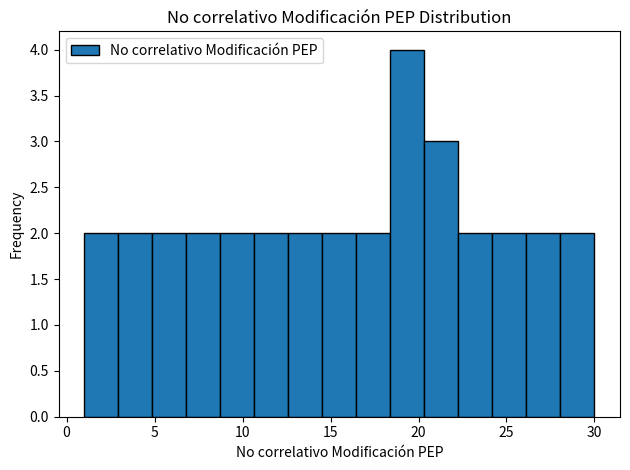

Around what value on the x-axis is the tallest bar? Give the approximate position of its centre, as read against the axis.

19.5